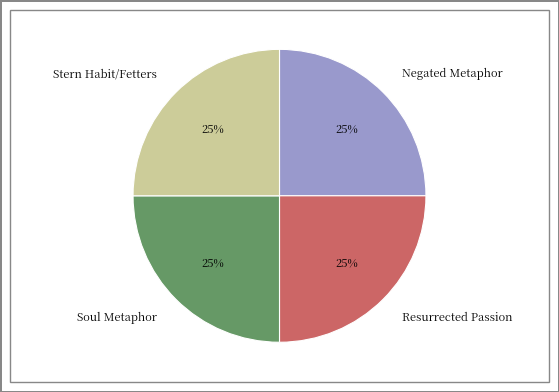

Approximately how many times larger is the value at Soul Metaphor compared to Negated Metaphor?

1.0